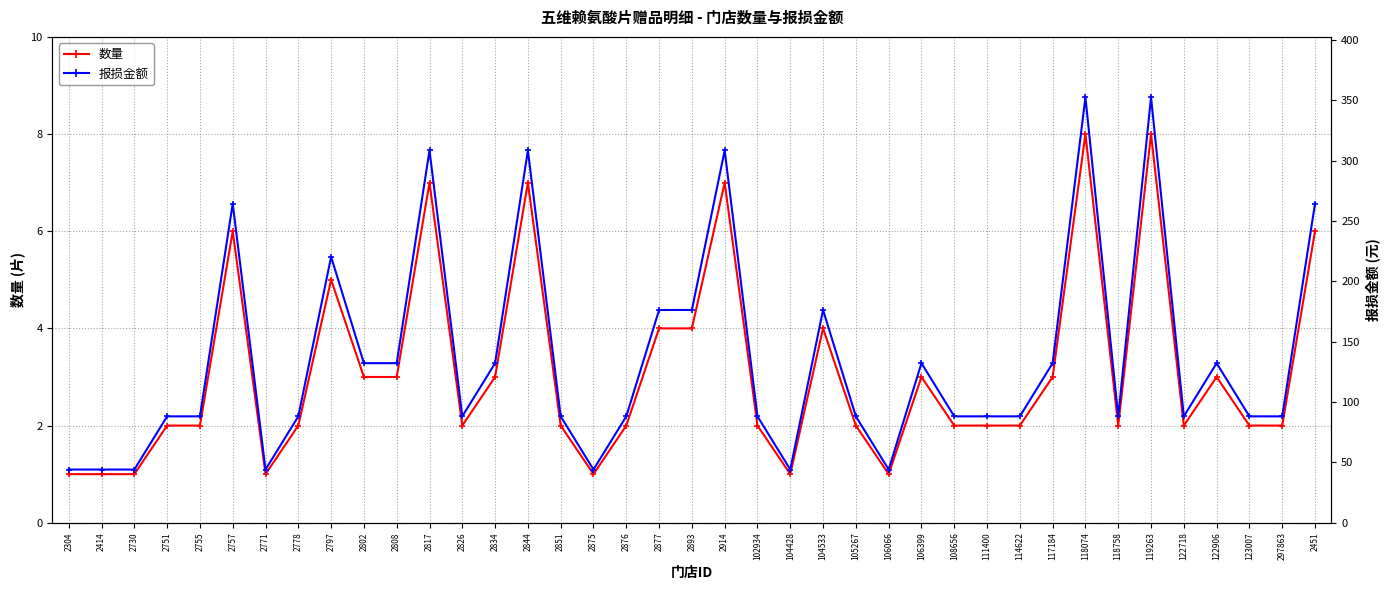

At which category does the chart reach its peak across all series?

118074